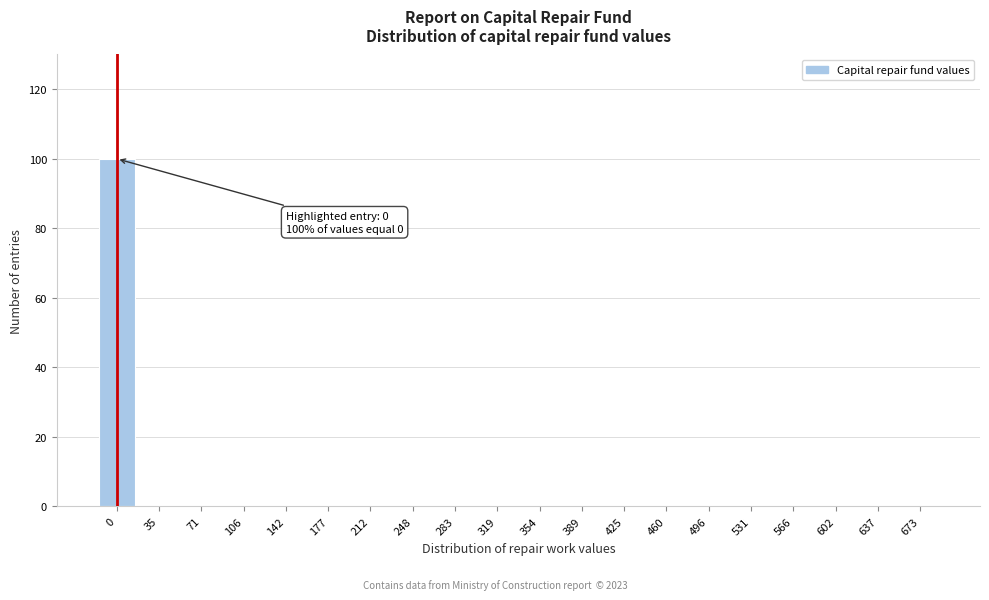

Reading left to right, extract all data points from this chart.

0=100	35=0	71=0	106=0	142=0	177=0	212=0	248=0	283=0	319=0	354=0	389=0	425=0	460=0	496=0	531=0	566=0	602=0	637=0	673=0